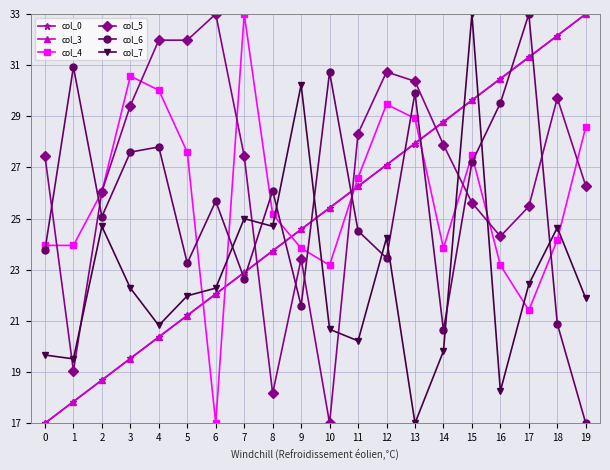

What is the smallest value displayed?

17.0